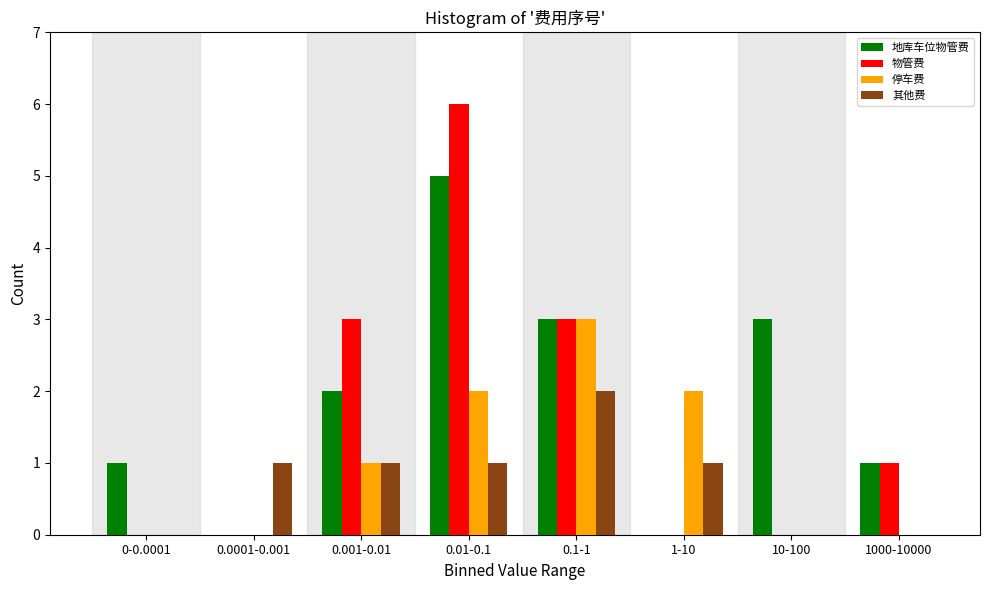

What is the sum of all 停车费 values?

8